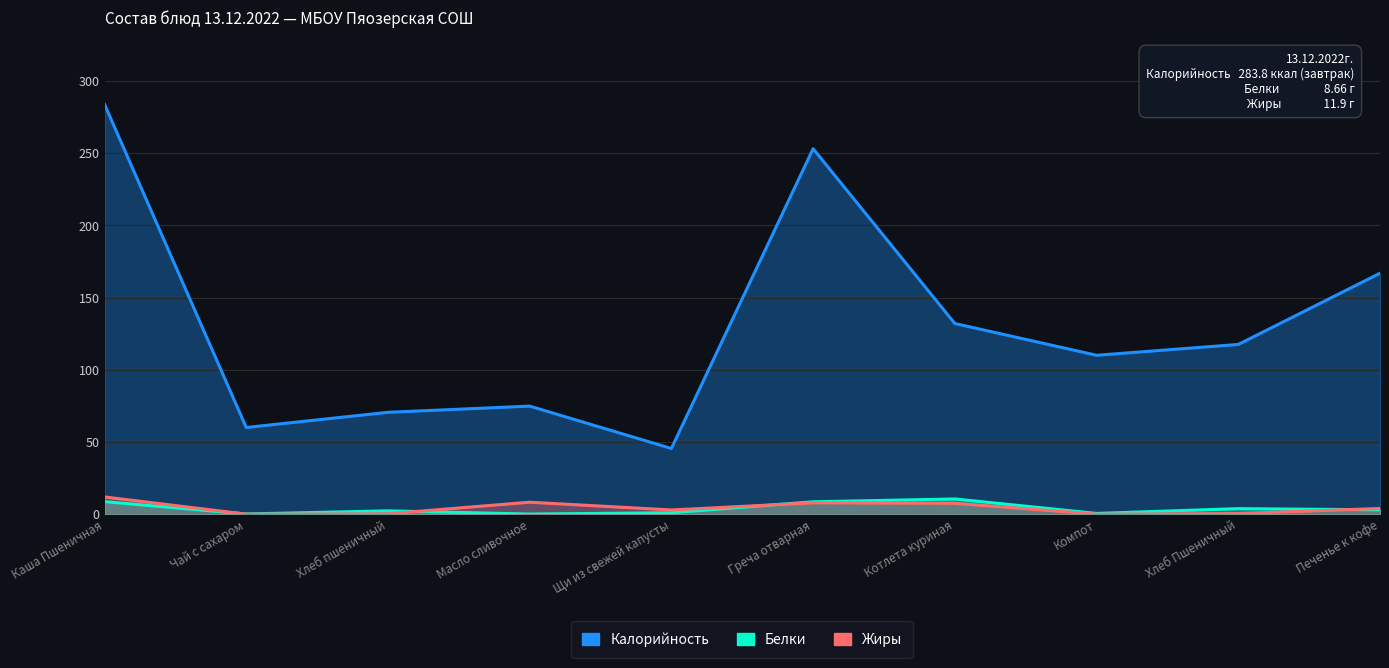

In Калорийность, how many points are higher than both neighbors (excluding endpoints)?

2